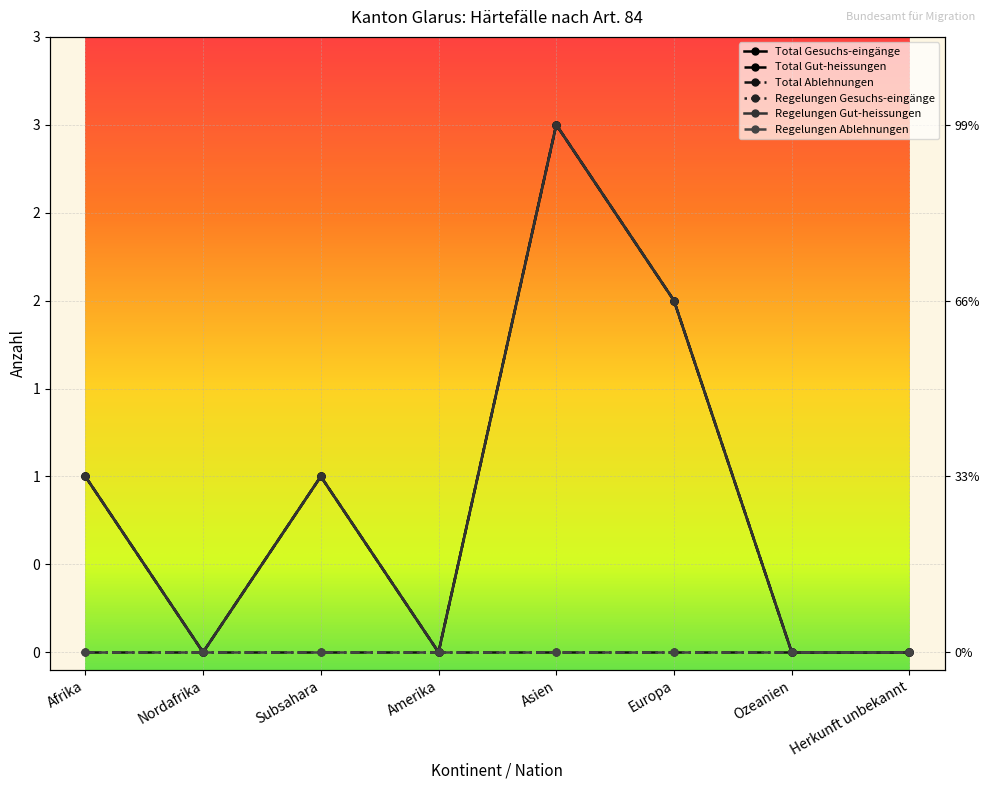

Is the value of Regelungen Gut-heissungen at Herkunft unbekannt greater than the value of Regelungen Gesuchs-eingänge at Amerika?

No